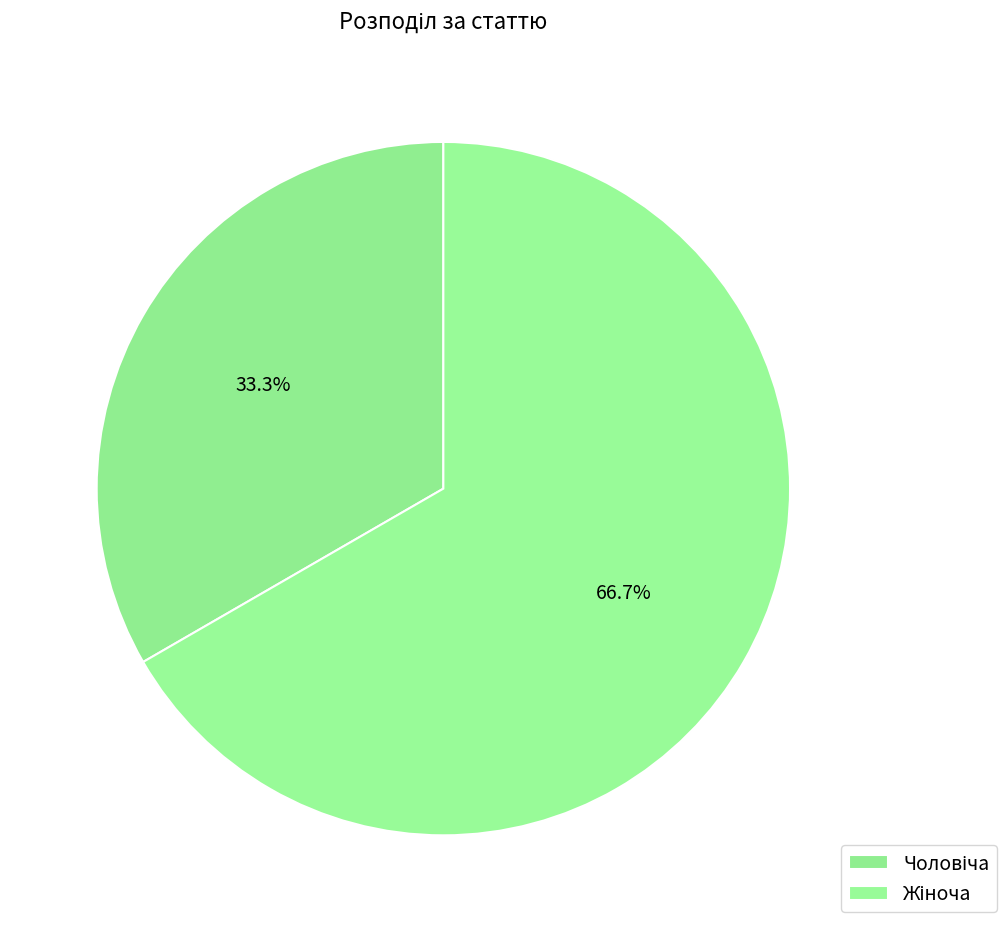

How many slices are in this pie chart?

2